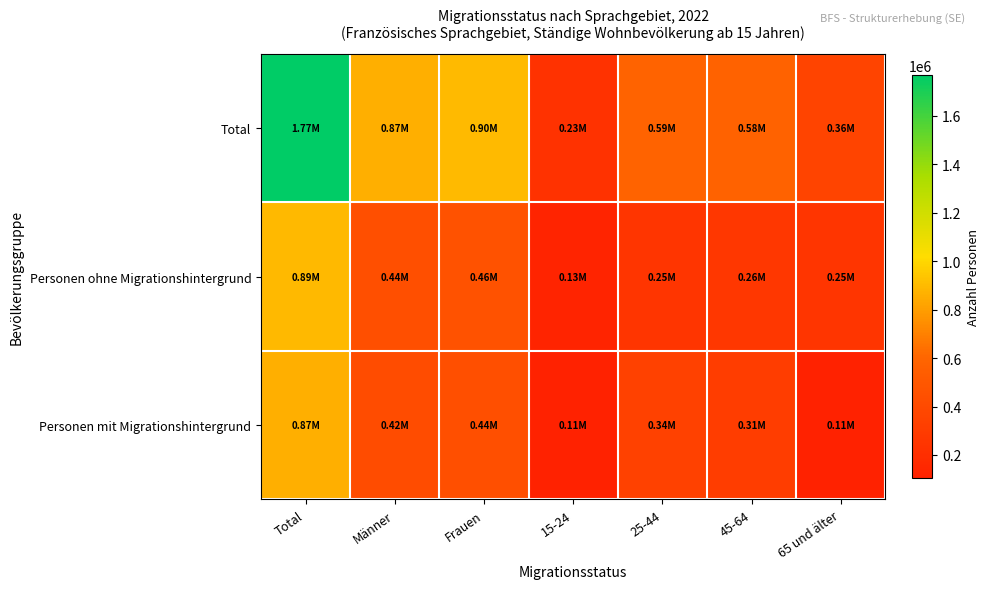

At how many categories does at least one series exceed 1460012?

1